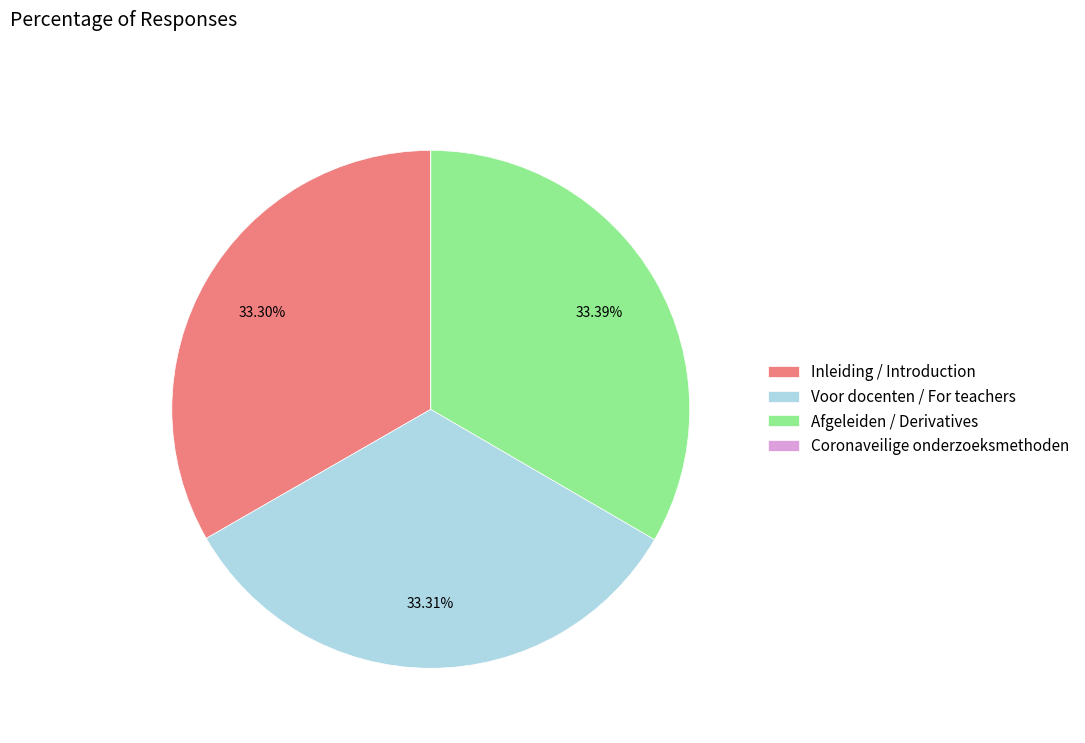

Is there a majority slice in this chart?

No